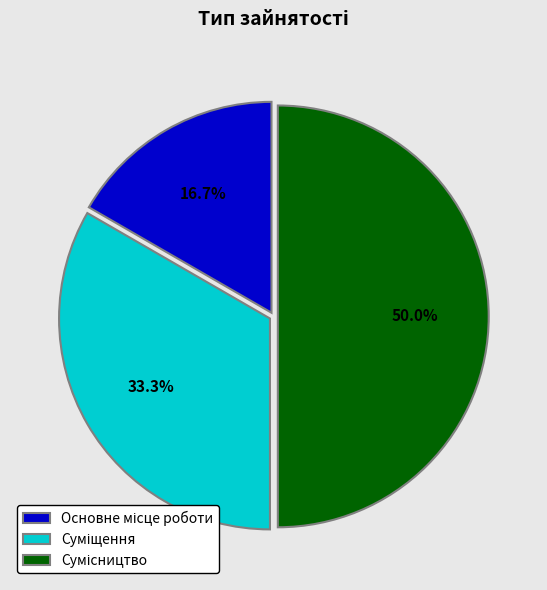

How many slices are in this pie chart?

3